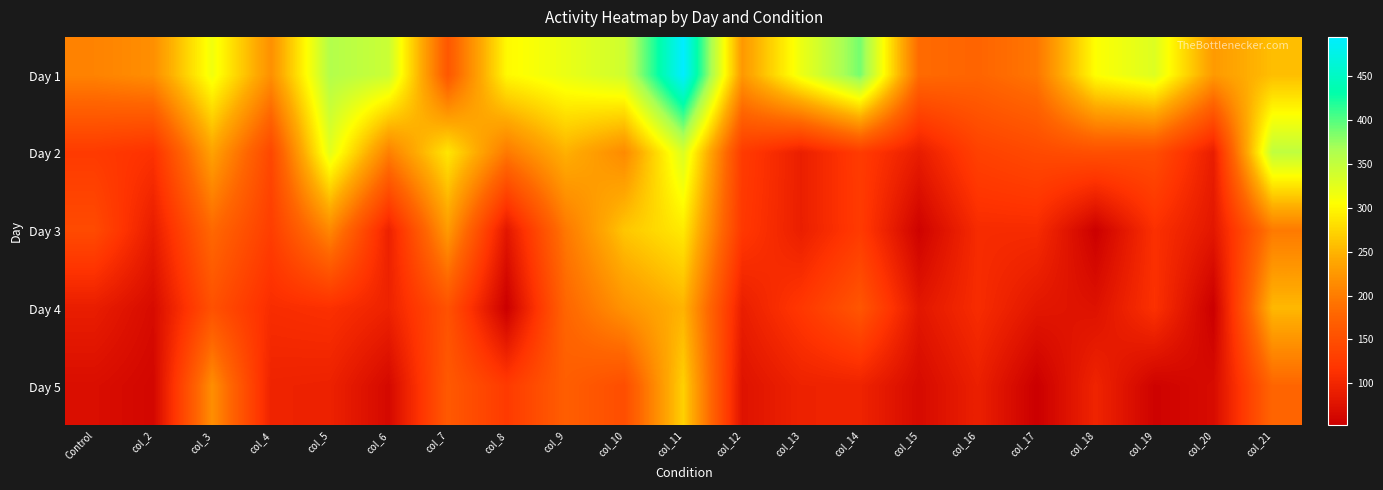

Rank the series at col_5 from highest to lowest value.

Day 1, Day 2, Day 3, Day 4, Day 5